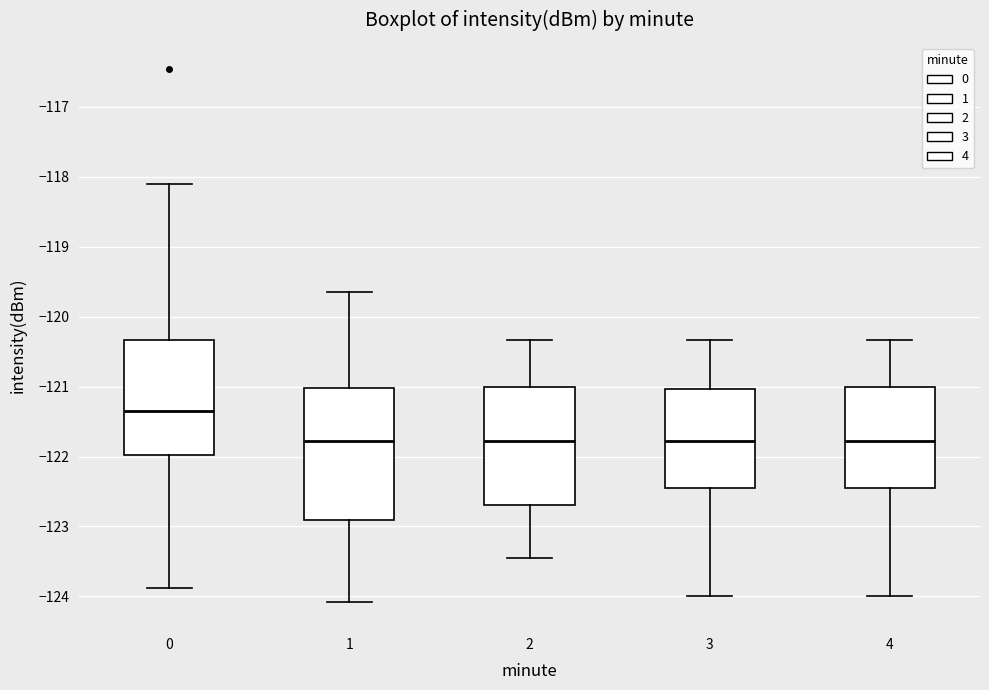

Where is the lower edge of the box at x = 1 on the y-axis? The values are not printed on the chart, so give them approximately, as read against the axis.

-122.9